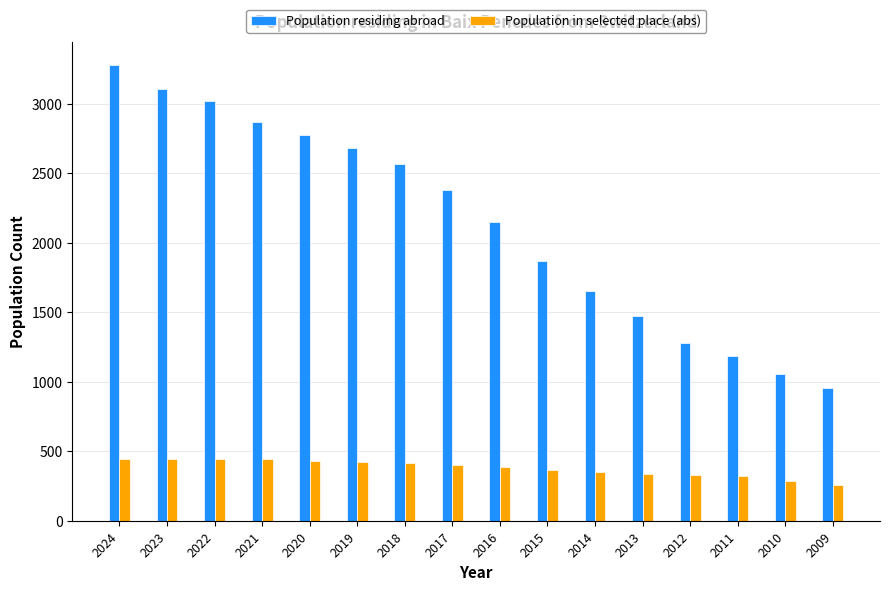

Where does the Population in selected place (abs) series first go above 403?

2024